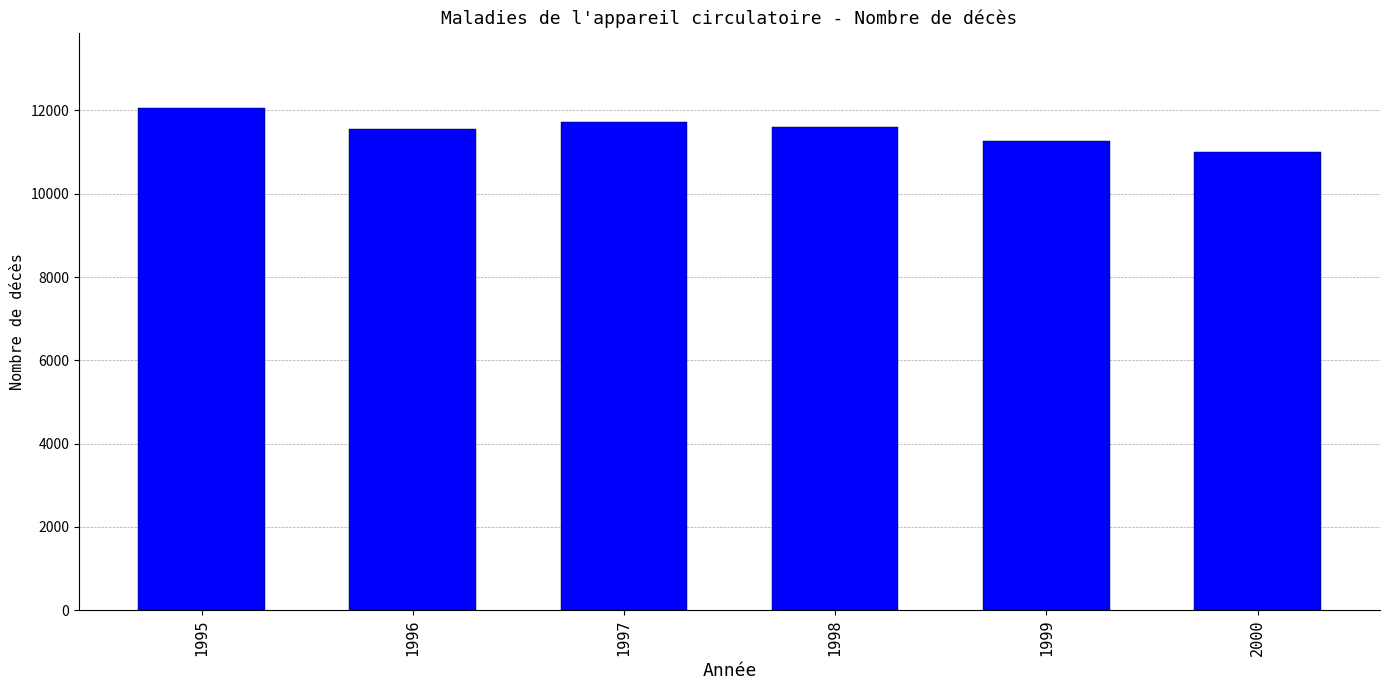

What is the value of the 5th bar from the left?

11268